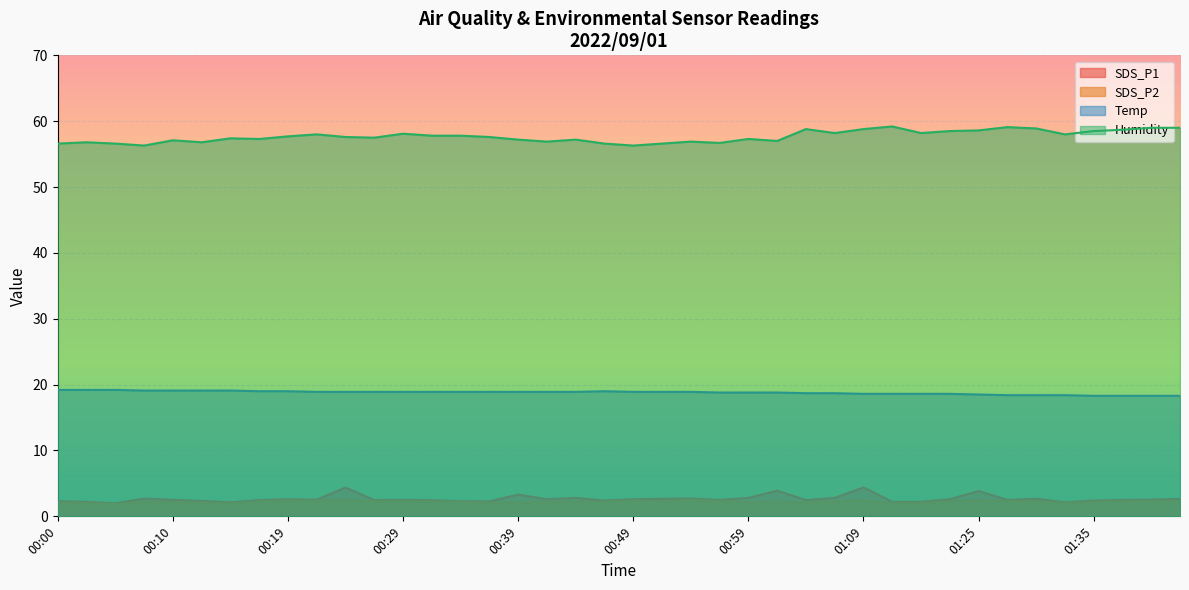

What is the sum of the SDS_P1 values at 01:35 and 01:32?

4.5